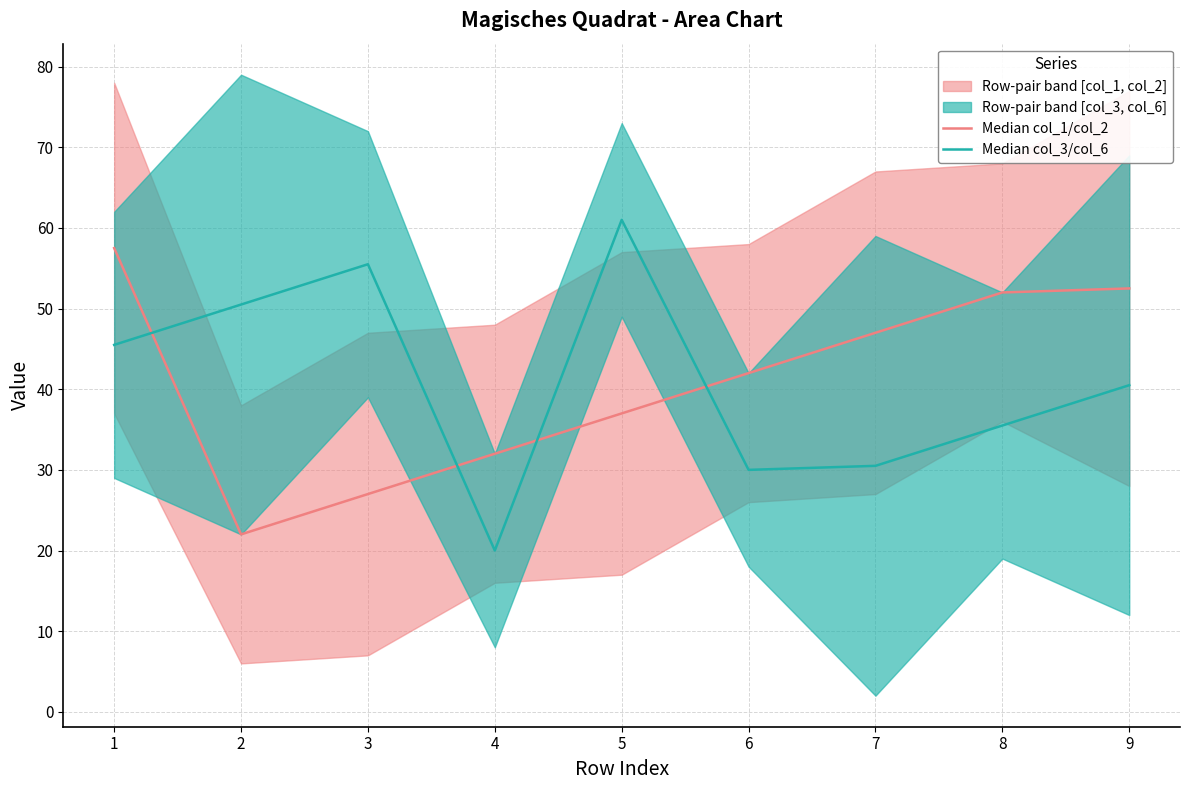

The value of Median col_3/col_6 at 5 is 61.0. True or false?

True